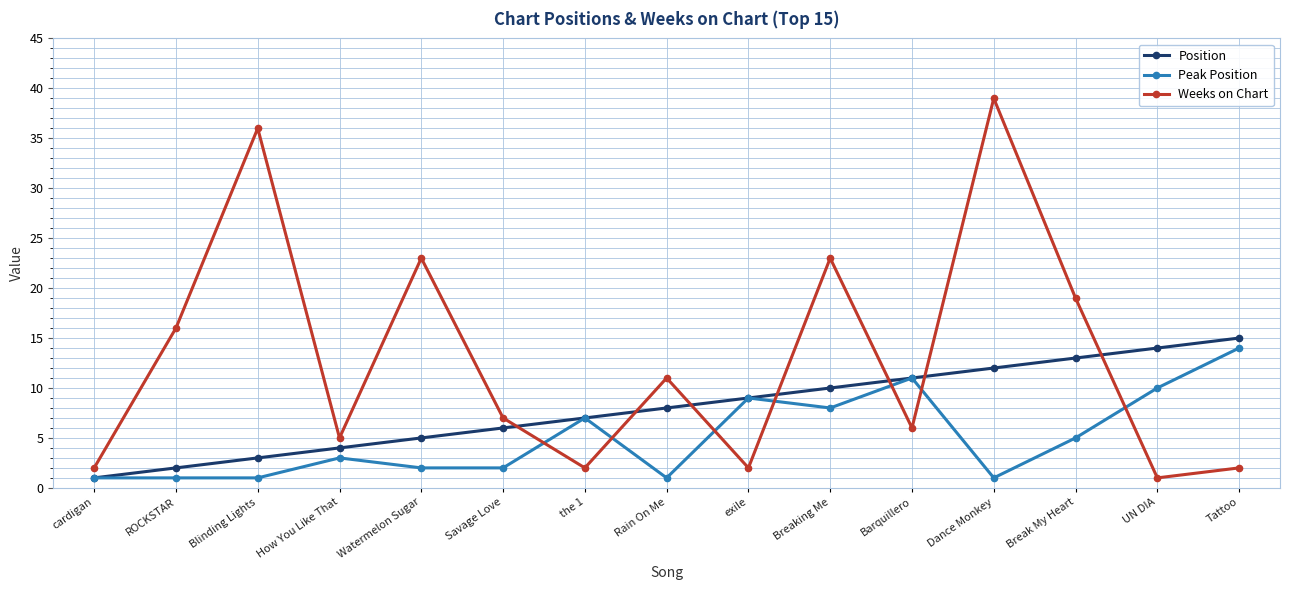

Reading left to right, transcribe all the data shown in this chart.

Position: cardigan=1	ROCKSTAR=2	Blinding Lights=3	How You Like That=4	Watermelon Sugar=5	Savage Love=6	the 1=7	Rain On Me=8	exile=9	Breaking Me=10	Barquillero=11	Dance Monkey=12	Break My Heart=13	UN DIA=14	Tattoo=15
Peak Position: cardigan=1	ROCKSTAR=1	Blinding Lights=1	How You Like That=3	Watermelon Sugar=2	Savage Love=2	the 1=7	Rain On Me=1	exile=9	Breaking Me=8	Barquillero=11	Dance Monkey=1	Break My Heart=5	UN DIA=10	Tattoo=14
Weeks on Chart: cardigan=2	ROCKSTAR=16	Blinding Lights=36	How You Like That=5	Watermelon Sugar=23	Savage Love=7	the 1=2	Rain On Me=11	exile=2	Breaking Me=23	Barquillero=6	Dance Monkey=39	Break My Heart=19	UN DIA=1	Tattoo=2